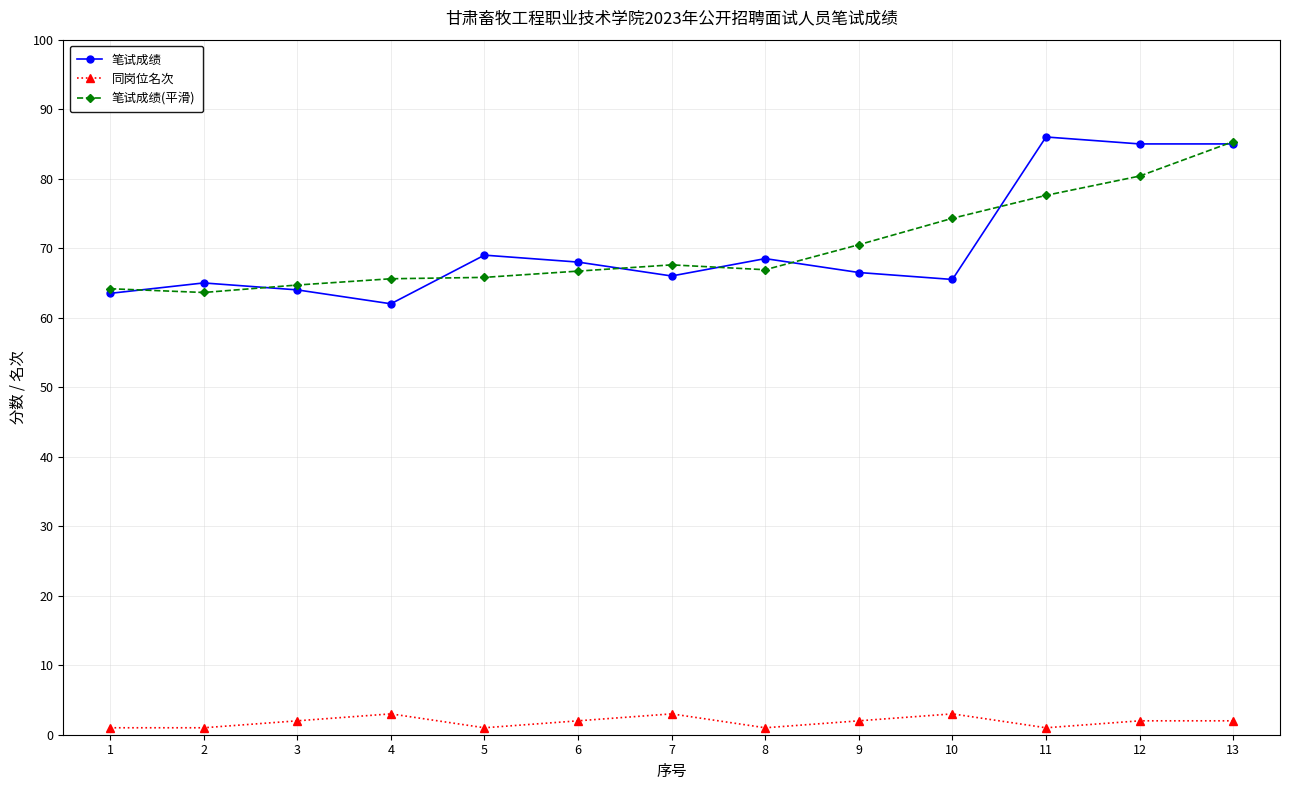

The value of 笔试成绩(平滑) at 3 is 64.7. True or false?

True